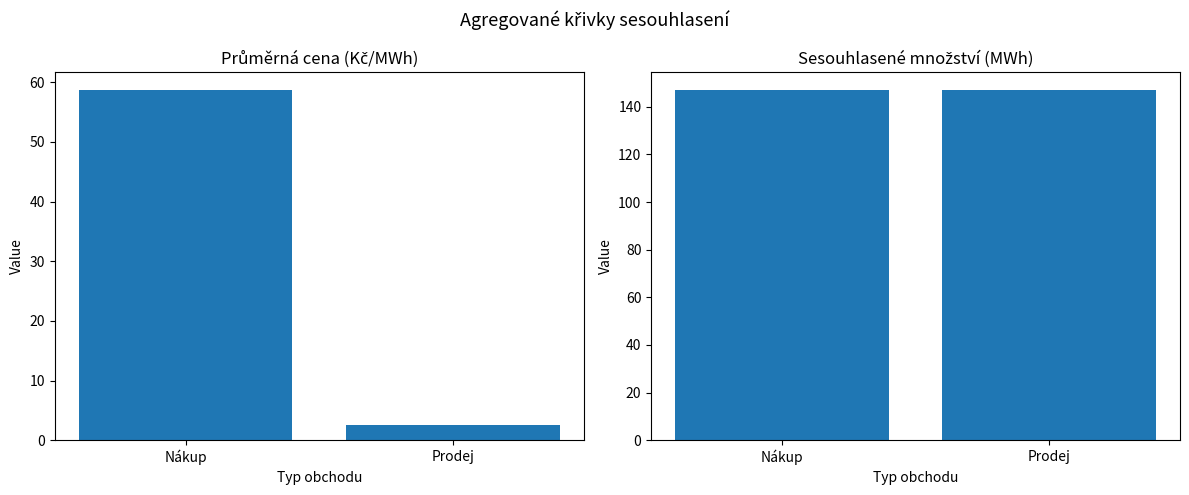

At how many categories does at least one series exceed 77?

2